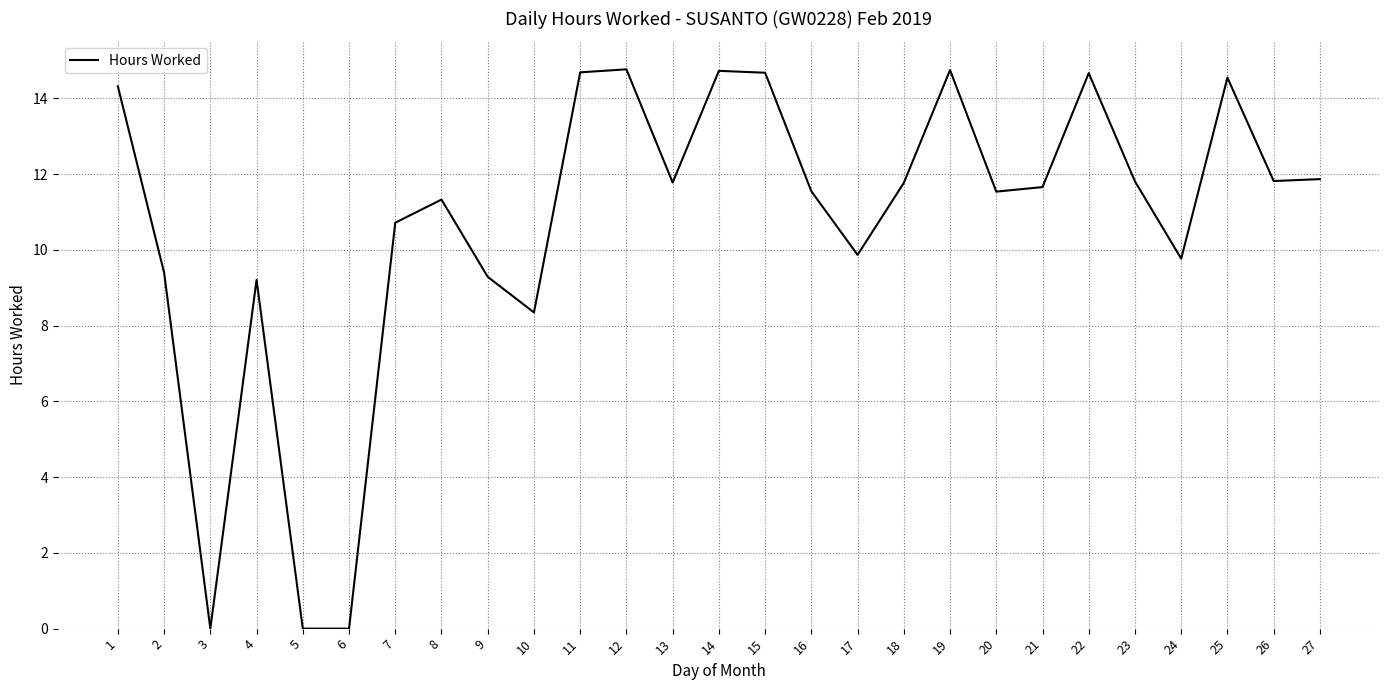

Where is the data nearest to the value 7?

10